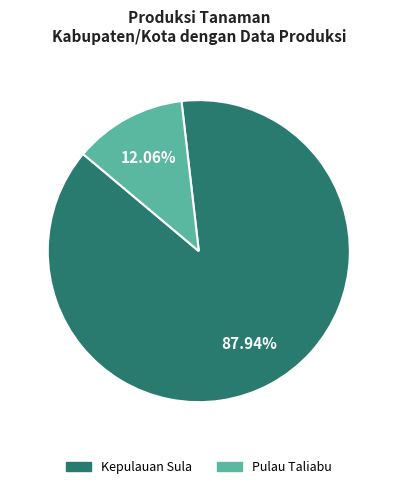

How many segments does this pie chart have?

2